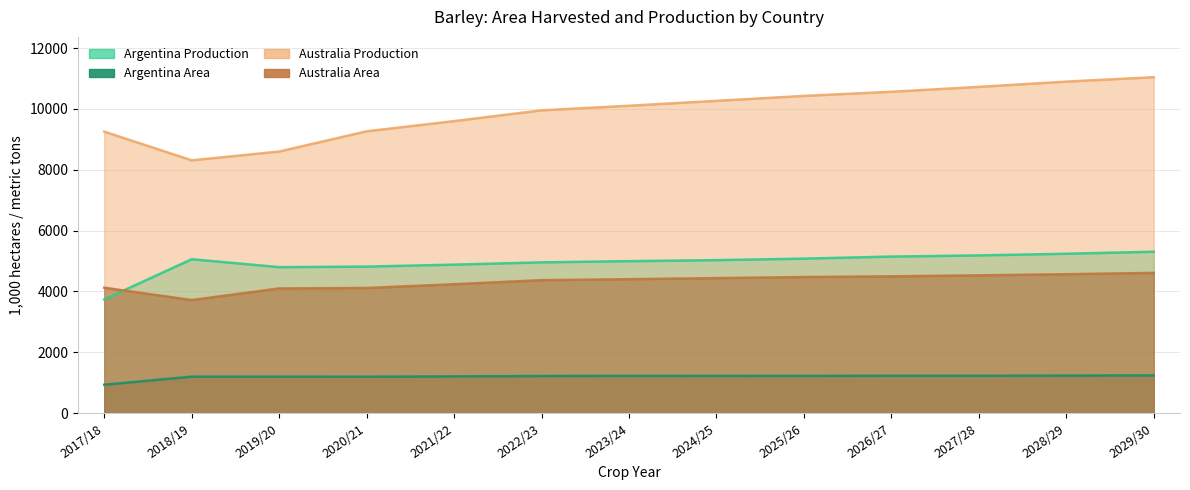

What is the smallest value displayed?

935